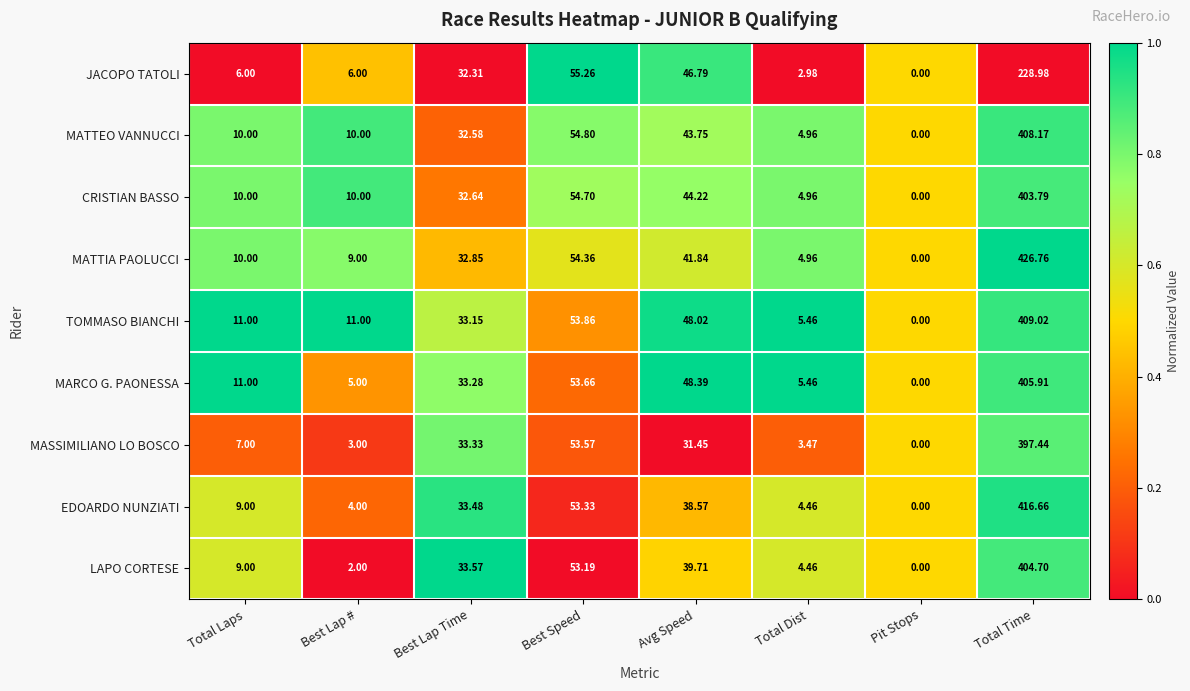

Which series has the largest total across all categories?

MATTIA PAOLUCCI